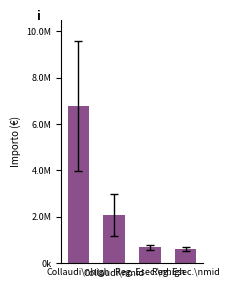

Between Reg. Esec.\nmid and Collaudi\nmid, which is larger?

Collaudi\nmid